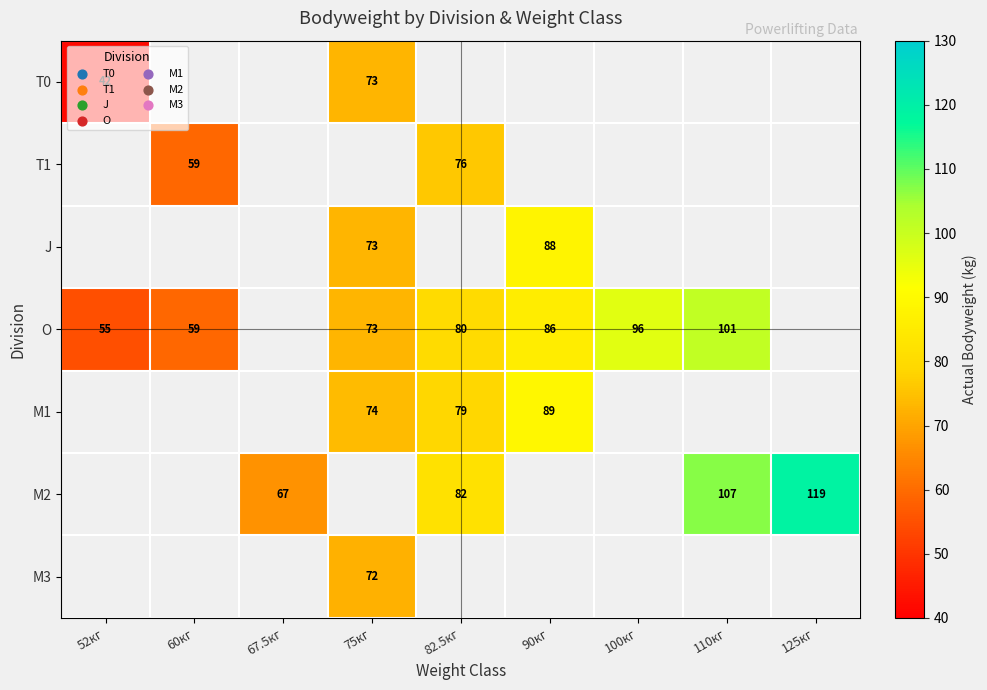

The O series shows 22 at 60кг. True or false?

False